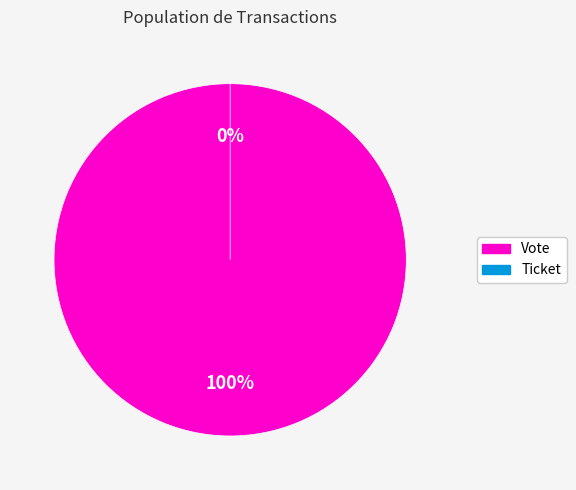

Is Ticket the majority of the pie?

No